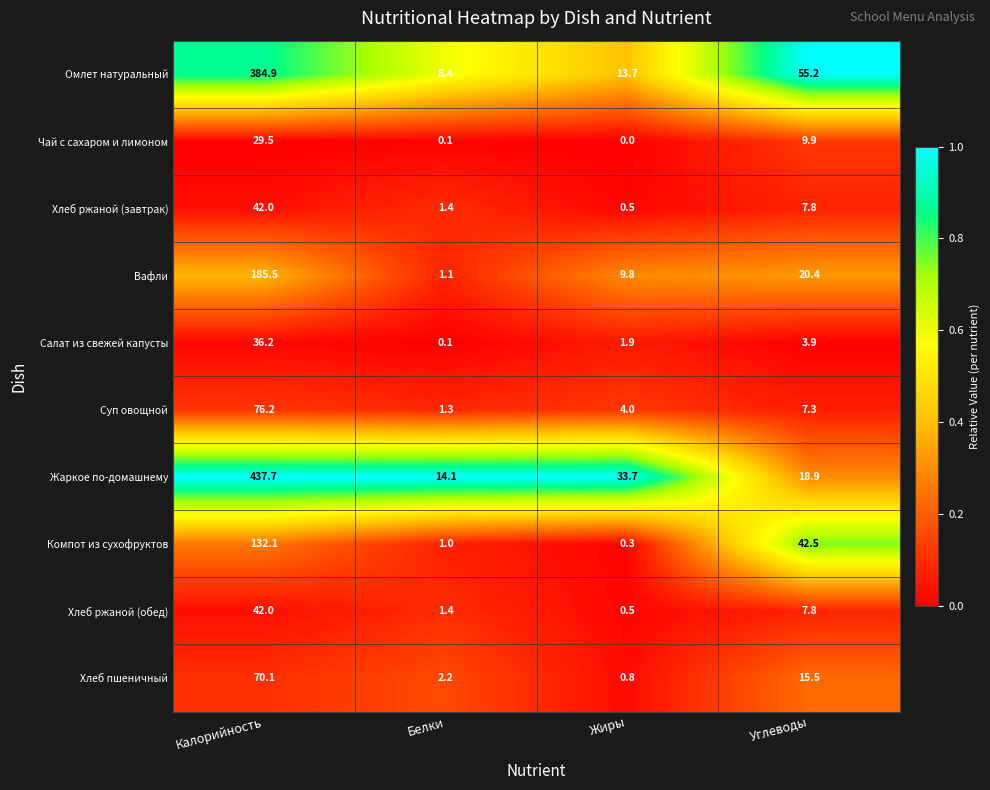

Between Жиры and Углеводы, which series saw the biggest shift?

Компот из сухофруктов